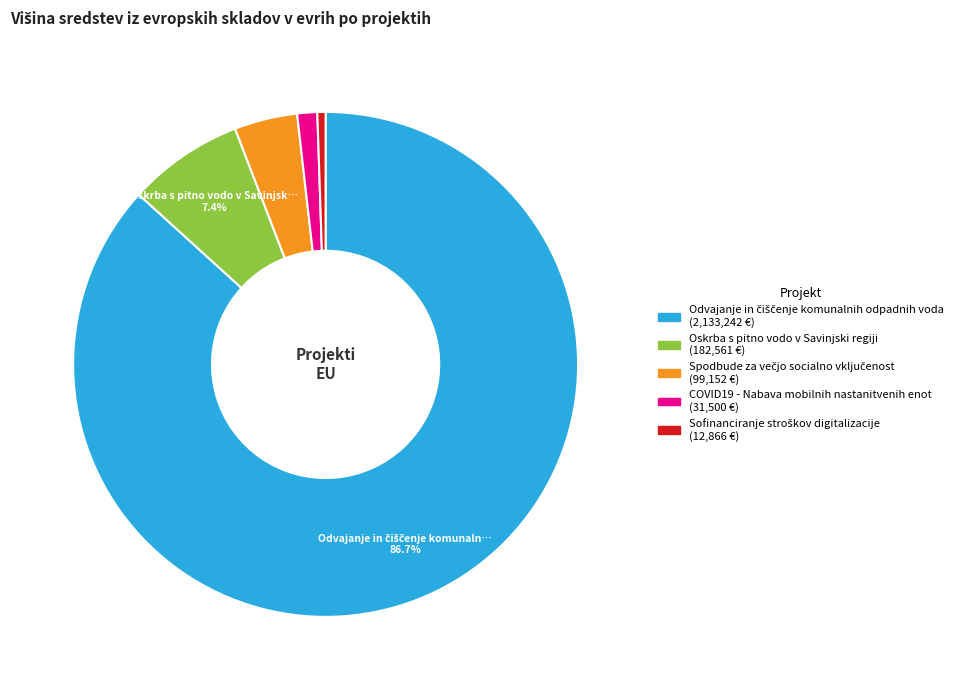

Does any single category account for the majority?

Yes